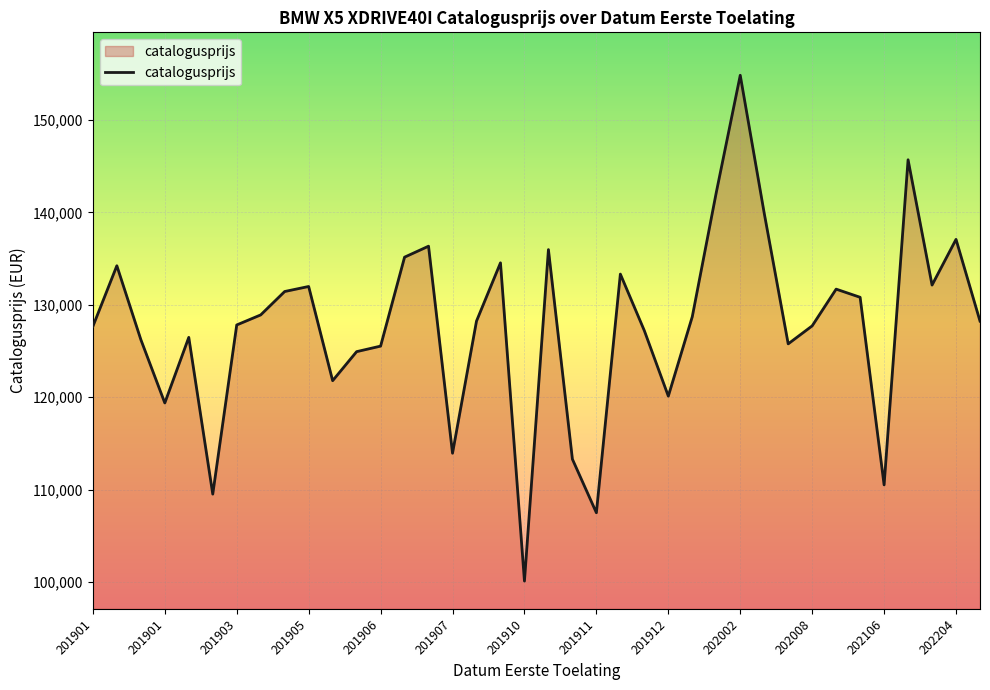

What is the maximum value shown in the chart?

154839